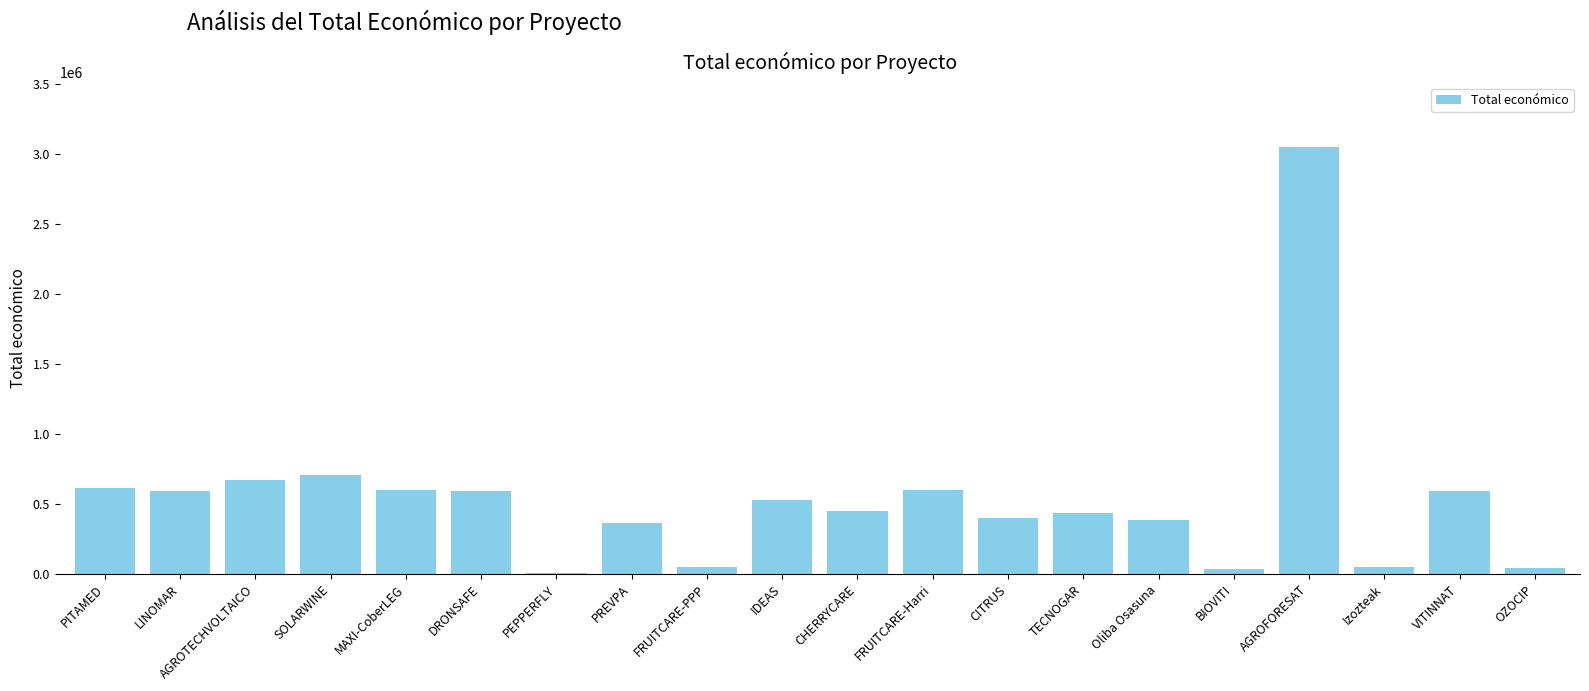

The chart shows a value of 432329 at TECNOGAR. True or false?

True